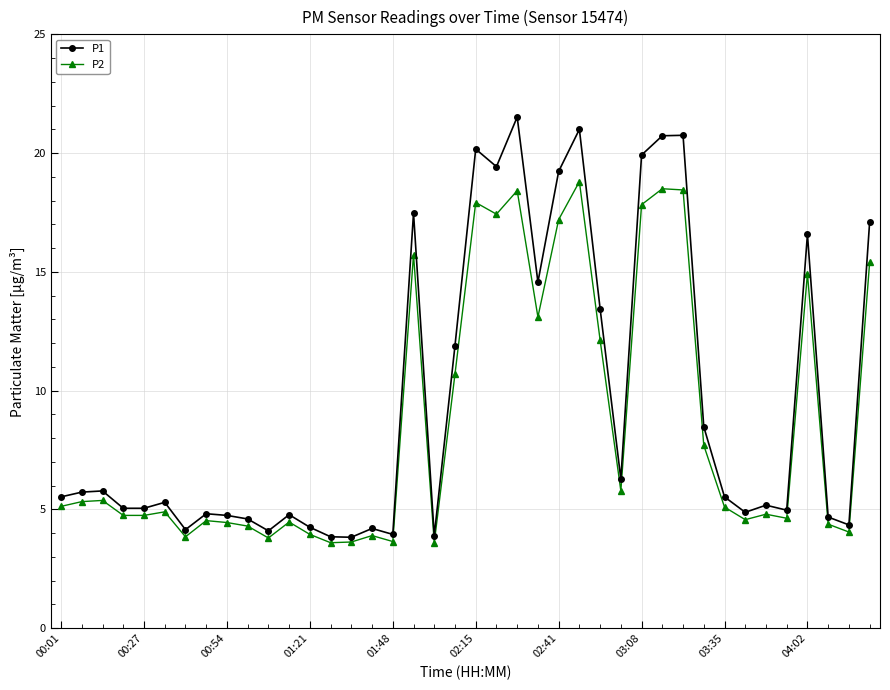

What is the lowest value of the P2 series?

3.6